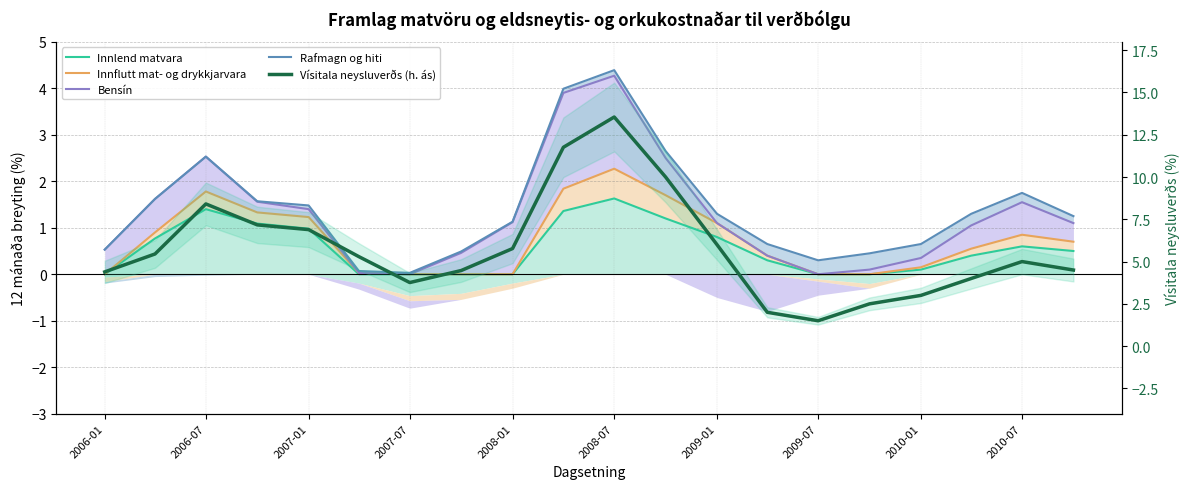

At which category is the sum across all series the highest?

2008-07